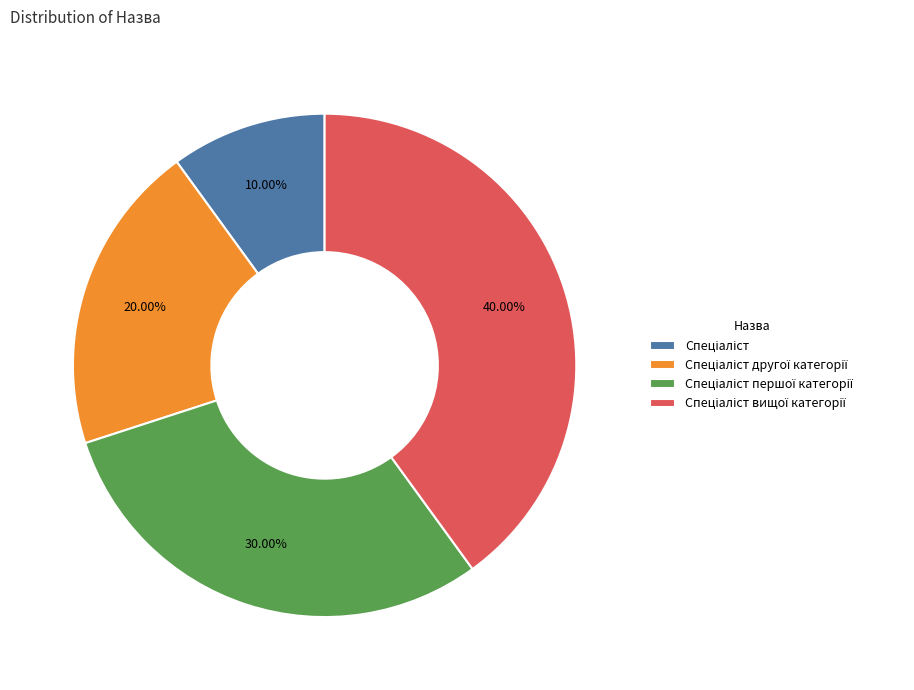

Does any single category account for the majority?

No